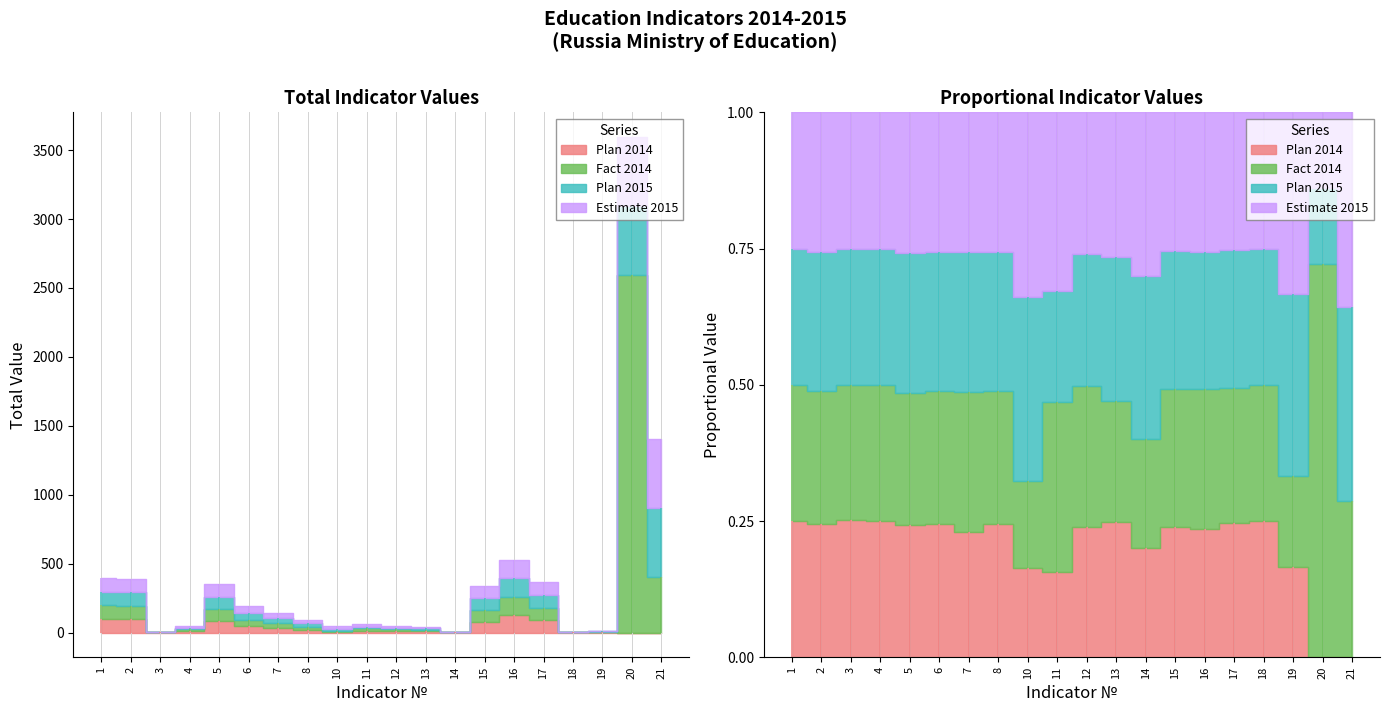

Rank the series at 19 from lowest to highest value.

Plan 2014, Fact 2014, Plan 2015, Estimate 2015